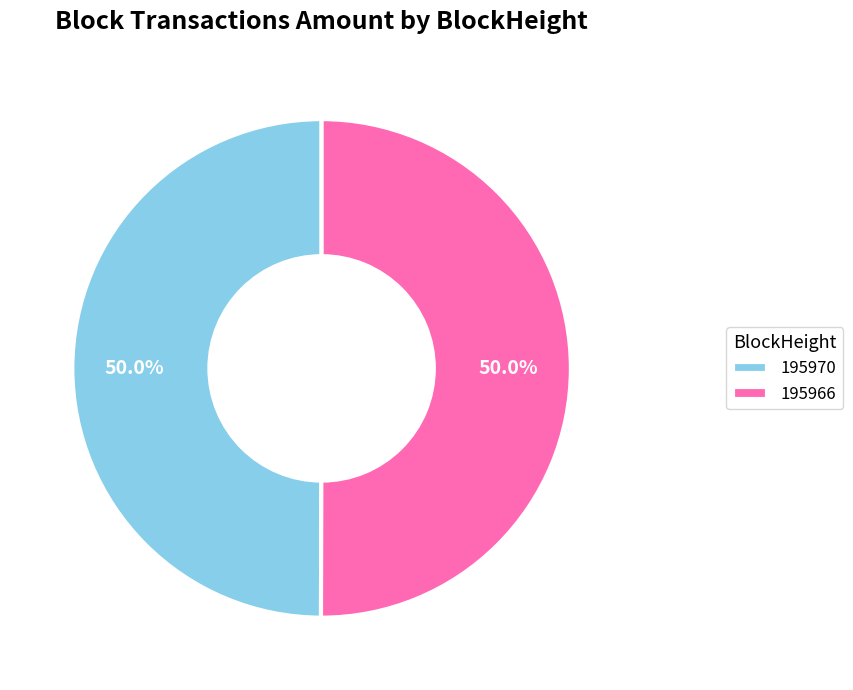

Combined, what portion of the pie is 195970 and 195966?

100.0%